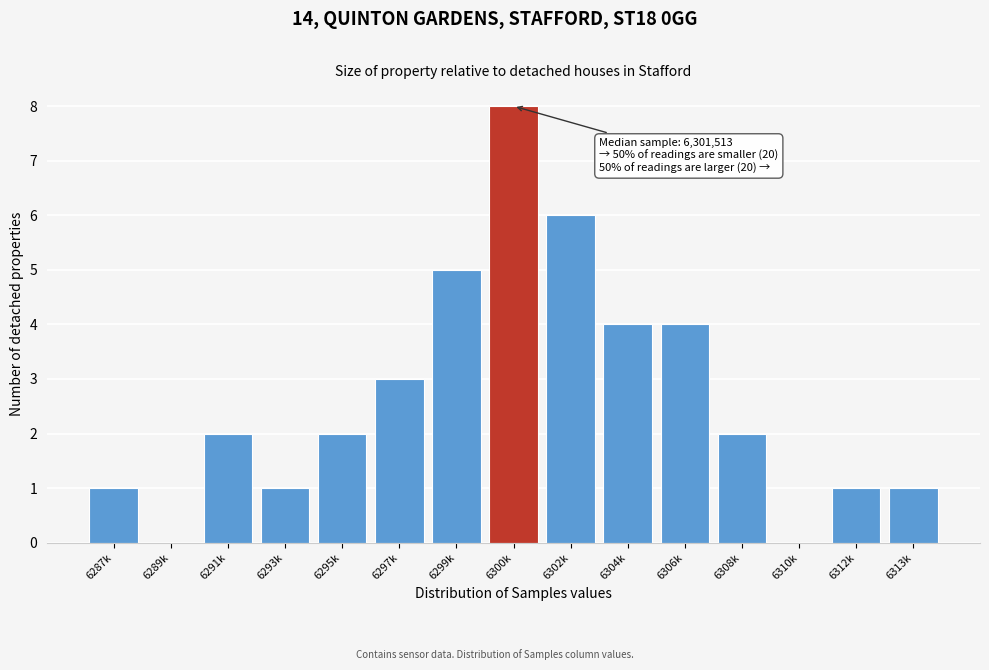

Reading left to right, extract all data points from this chart.

6287k=1	6289k=0	6291k=2	6293k=1	6295k=2	6297k=3	6299k=5	6300k=8	6302k=6	6304k=4	6306k=4	6308k=2	6310k=0	6312k=1	6313k=1